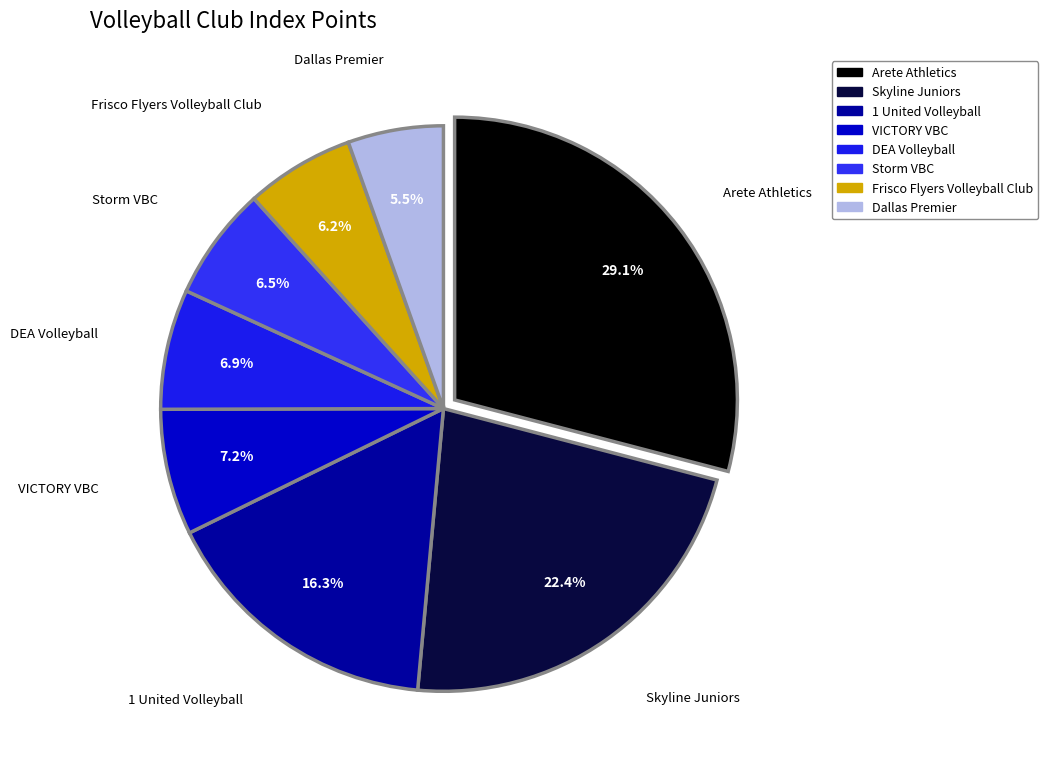

Count the number of slices in the pie.

8